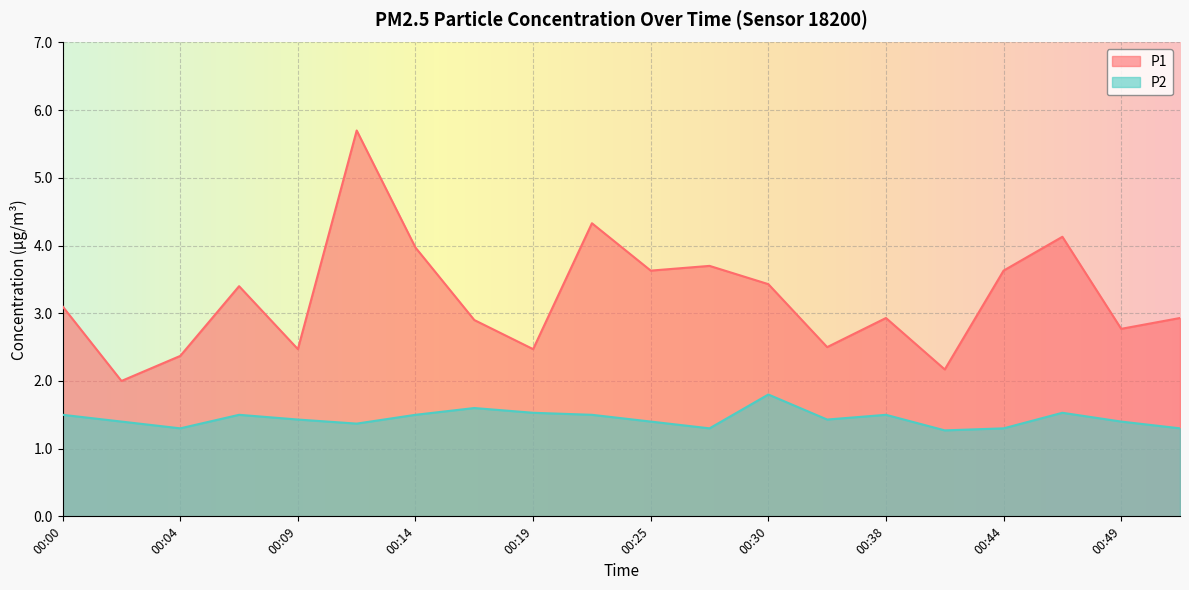

List the series in order of their peak value, highest first.

P1, P2